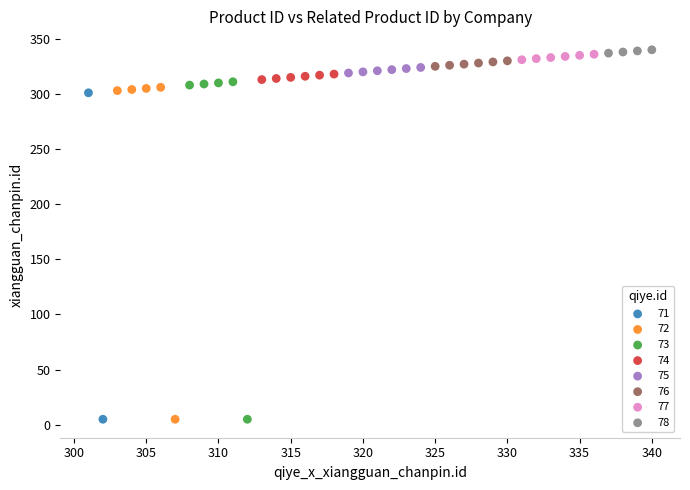

What are all the series names shown in the legend?

71, 72, 73, 74, 75, 76, 77, 78